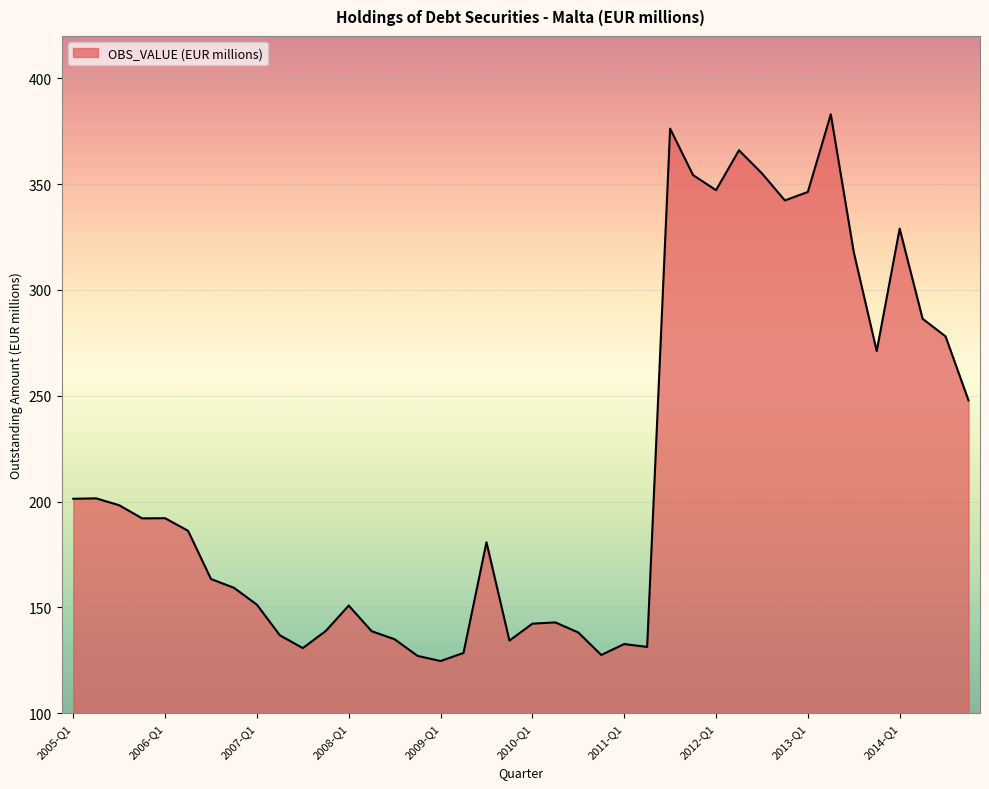

What is the smallest value displayed?

124.7